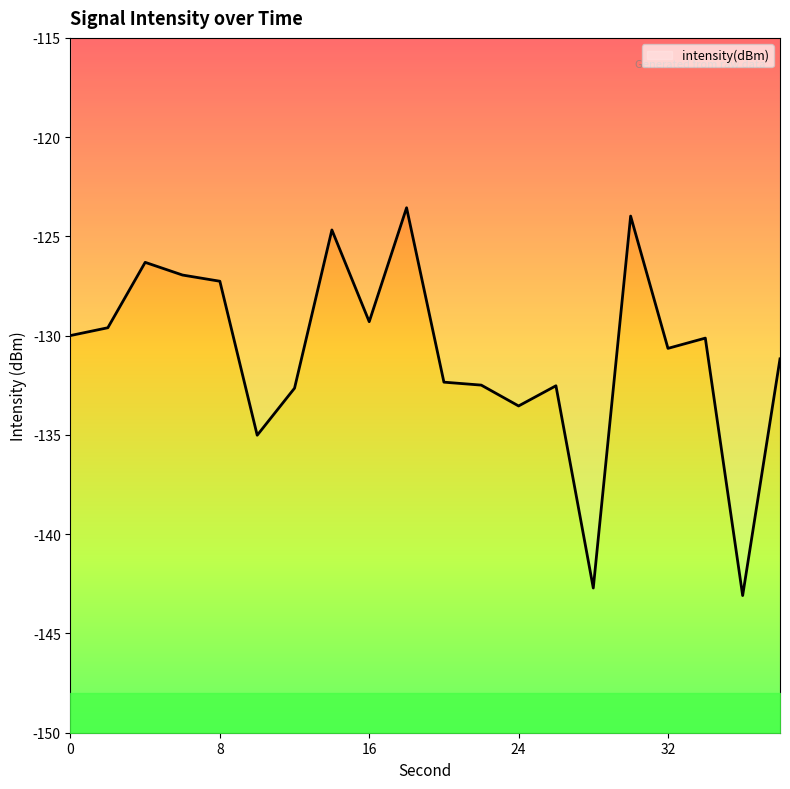

List the labels in order of value, largest first.

18, 30, 14, 4, 6, 8, 16, 2, 0, 34, 32, 38, 20, 22, 26, 12, 24, 10, 28, 36